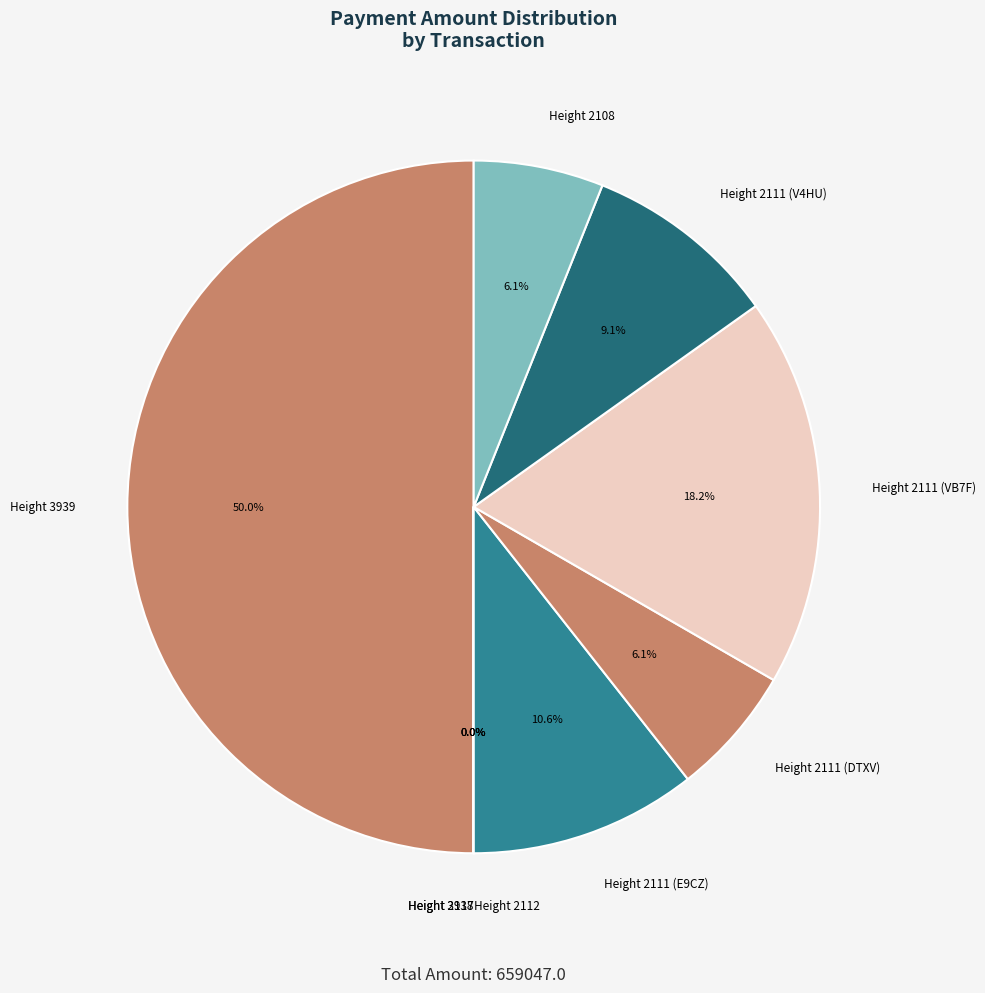

Does Height 2111 (V4HU) represent more than half of the total?

No